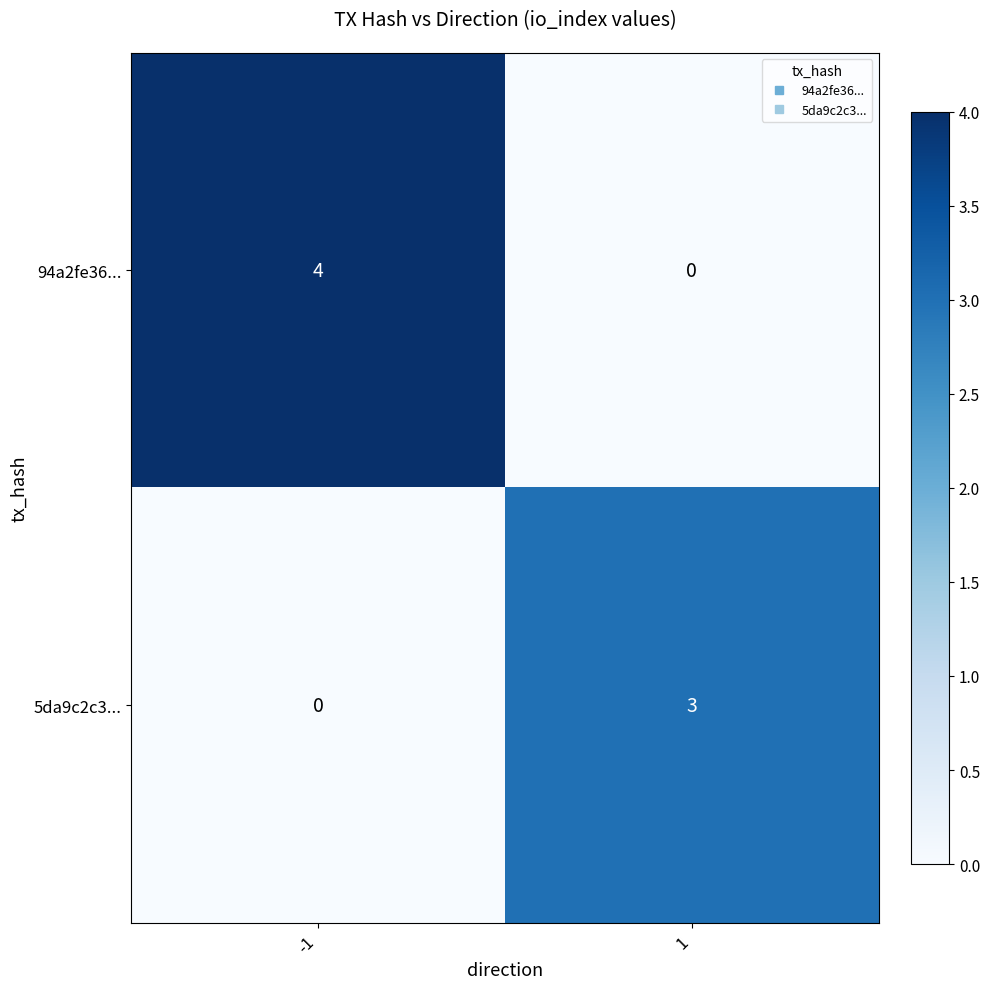

What is the sum of all 5da9c2c3... values?

3